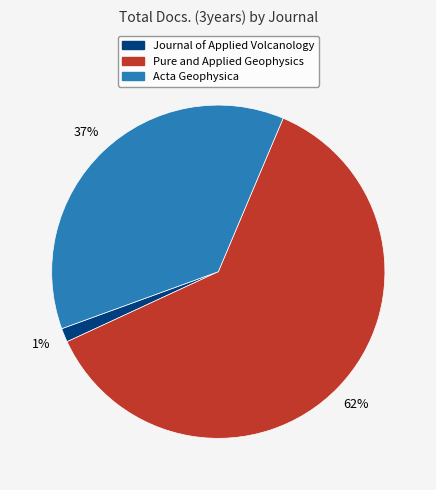

Does any single category account for the majority?

Yes